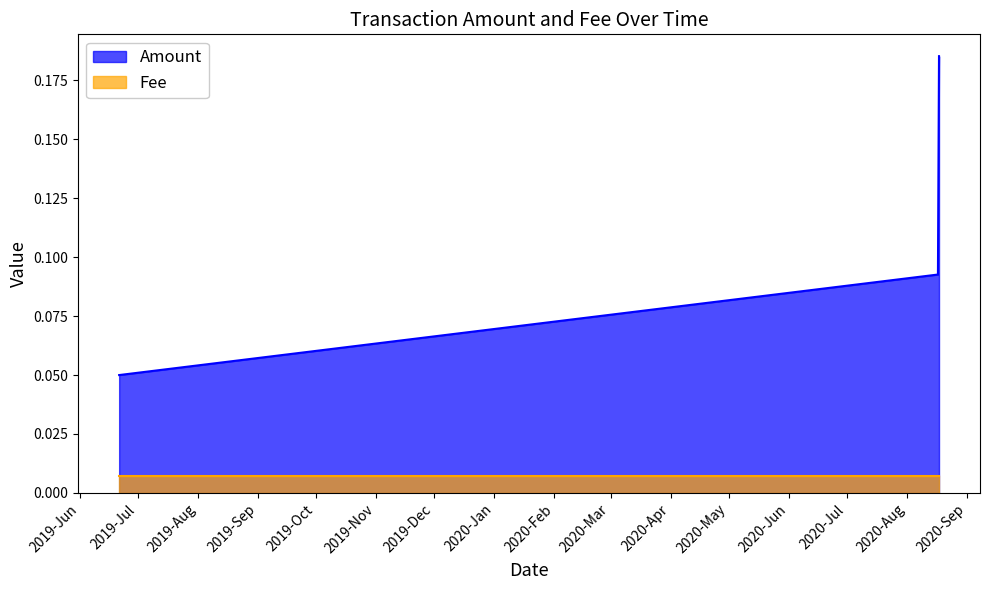

Which category has the highest value in the Fee series?

2020-08-17 12:56:33